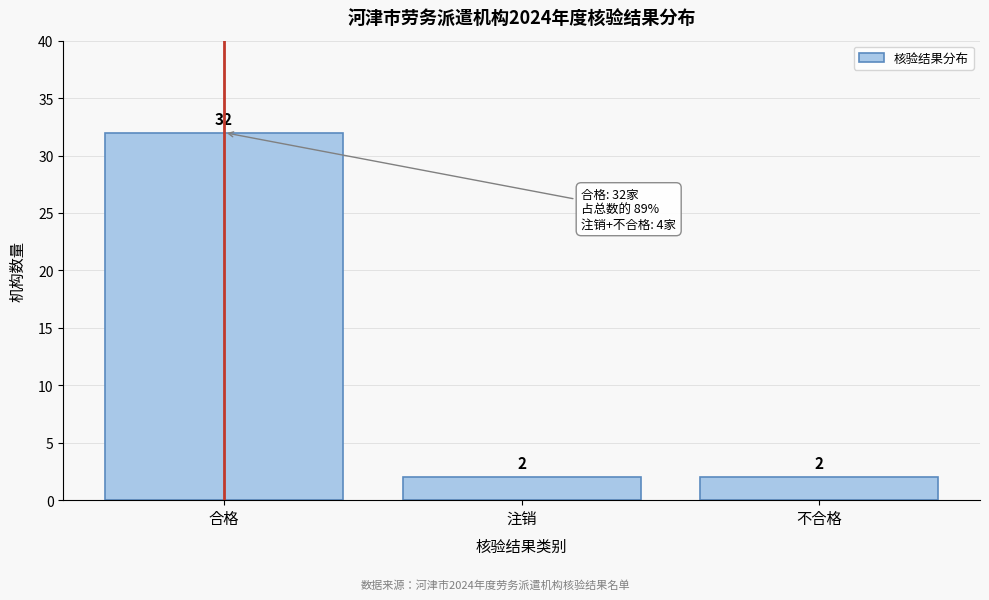

Reading left to right, extract all data points from this chart.

合格=32	注销=2	不合格=2